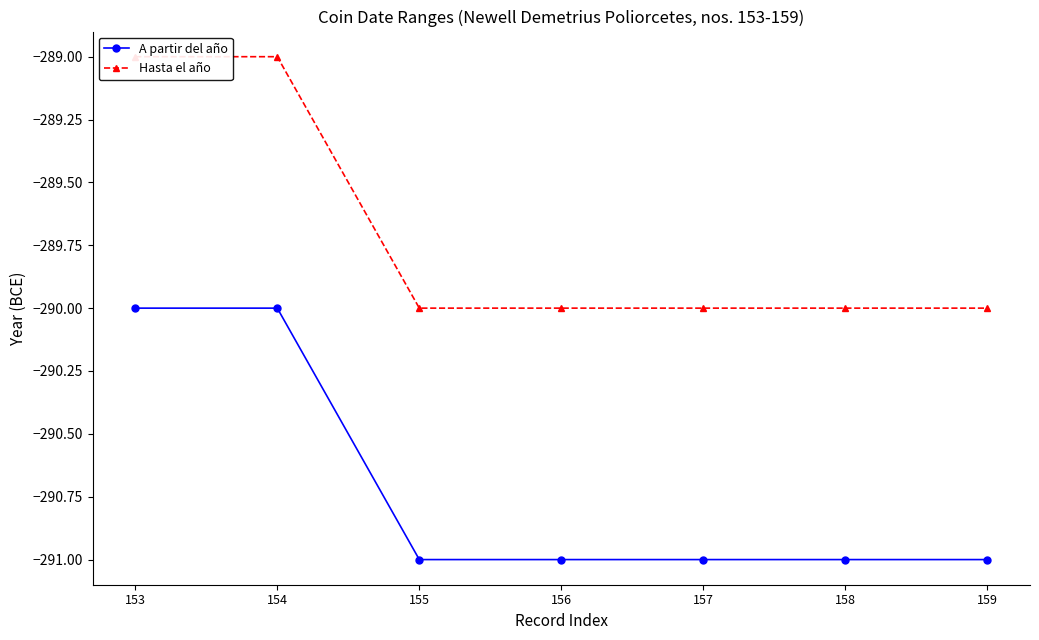

Reading right to left, list all the values displayed in this chart.

A partir del año: -291	-291	-291	-291	-291	-290	-290
Hasta el año: -290	-290	-290	-290	-290	-289	-289